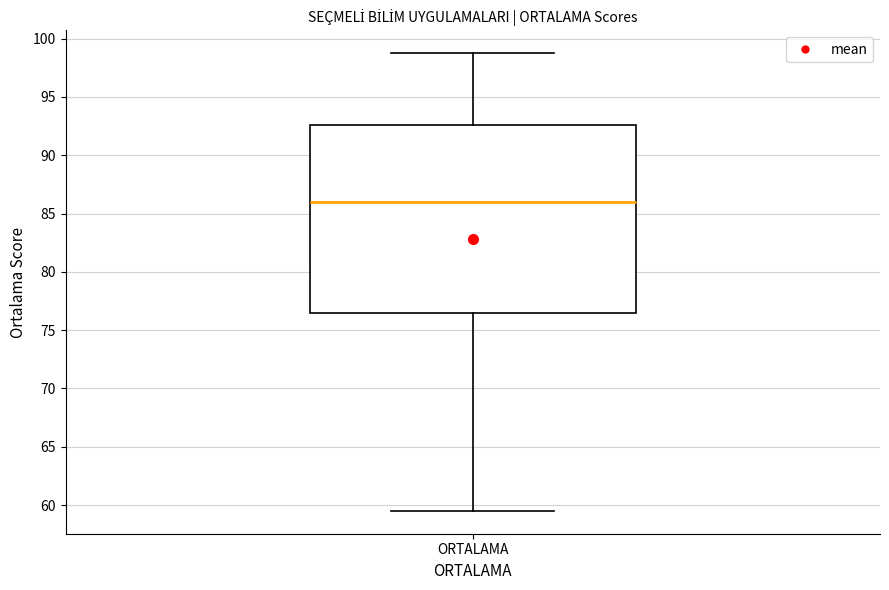

Where does the upper whisker of the box for ORTALAMA end on the y-axis? The values are not printed on the chart, so give them approximately, as read against the axis.

99.0